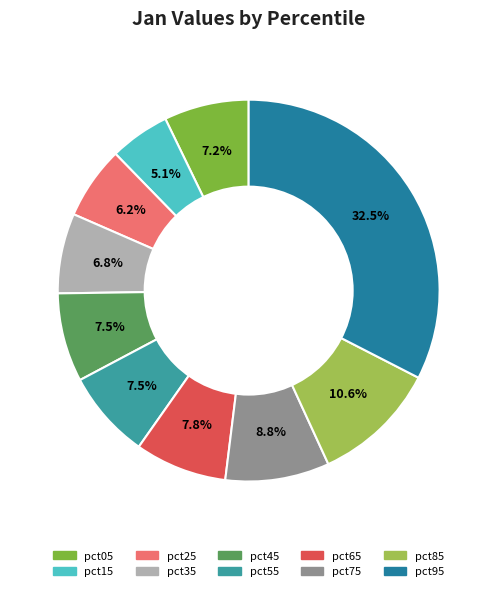

Between pct75 and pct45, which is larger?

pct75